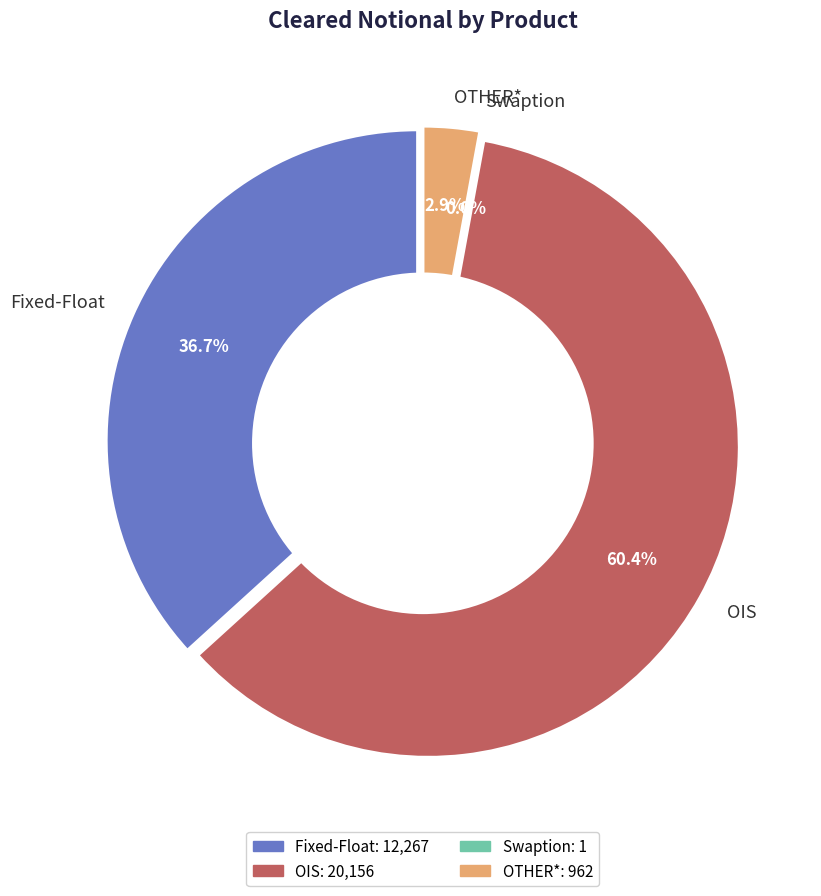

Which category has the biggest portion of the pie?

OIS